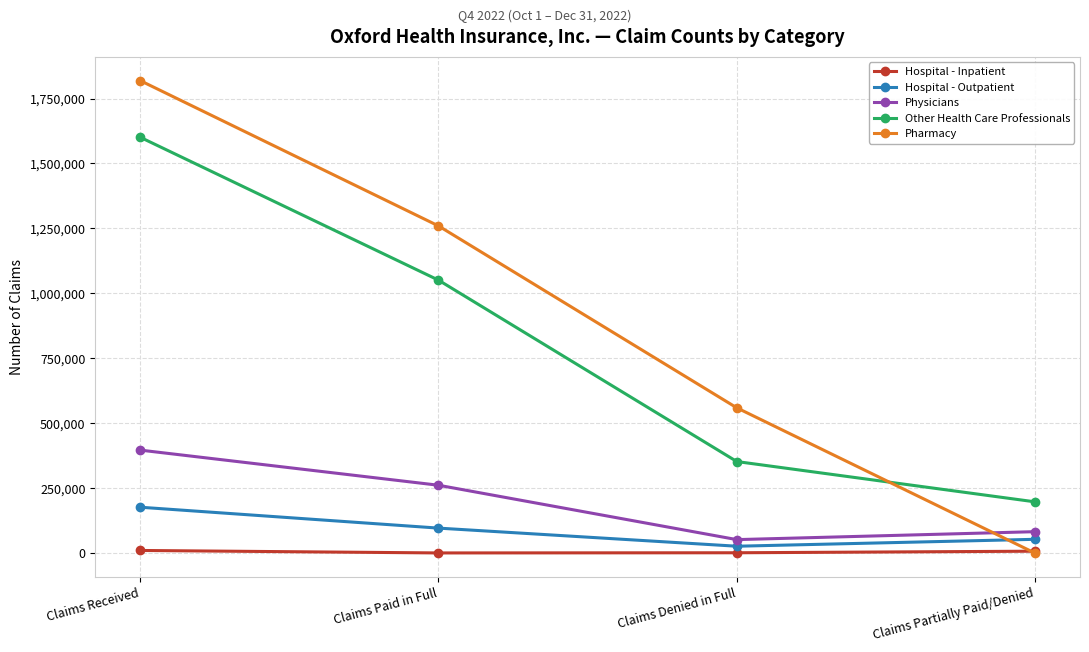

Is it true that Other Health Care Professionals equals 470375 at Claims Received?

False